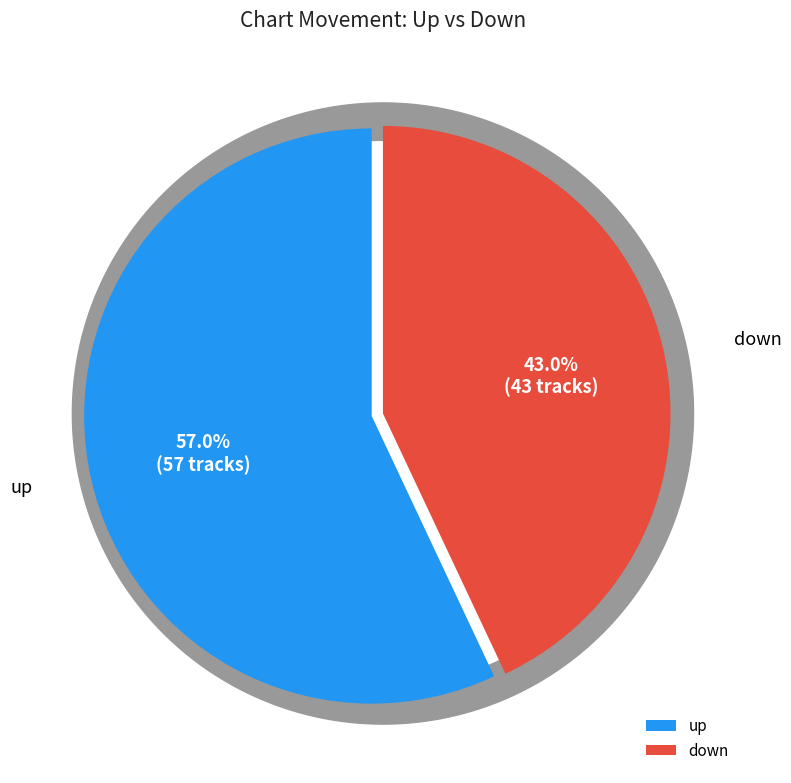

Which category has the biggest portion of the pie?

up